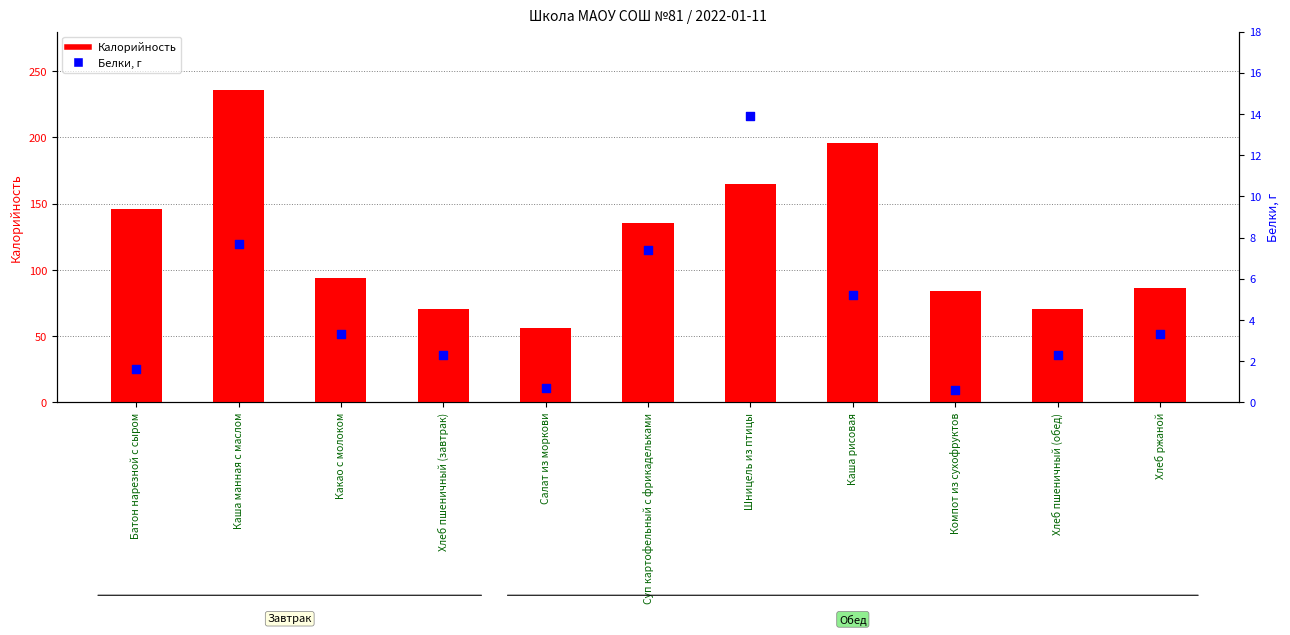

Which series reaches the minimum Y coordinate?

Белки